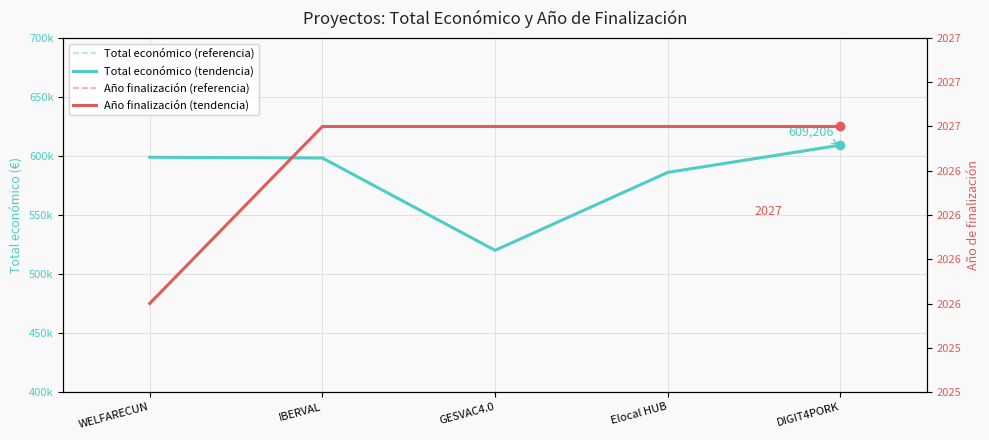

The value of Año finalización (diario) at GESVAC4.0 is 2027. True or false?

True